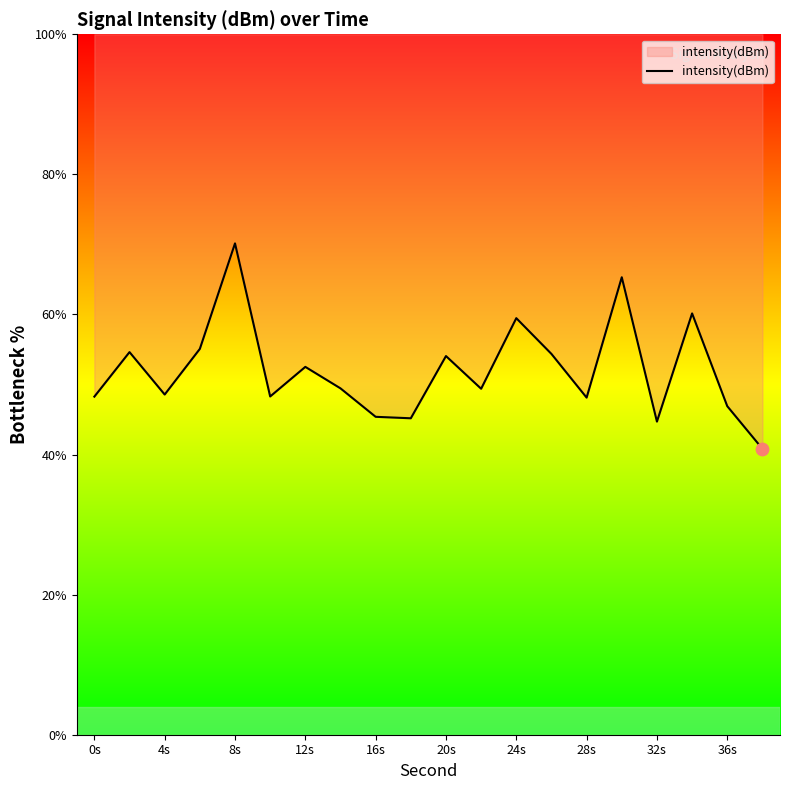

Between 32s and 0s, which is larger?

0s